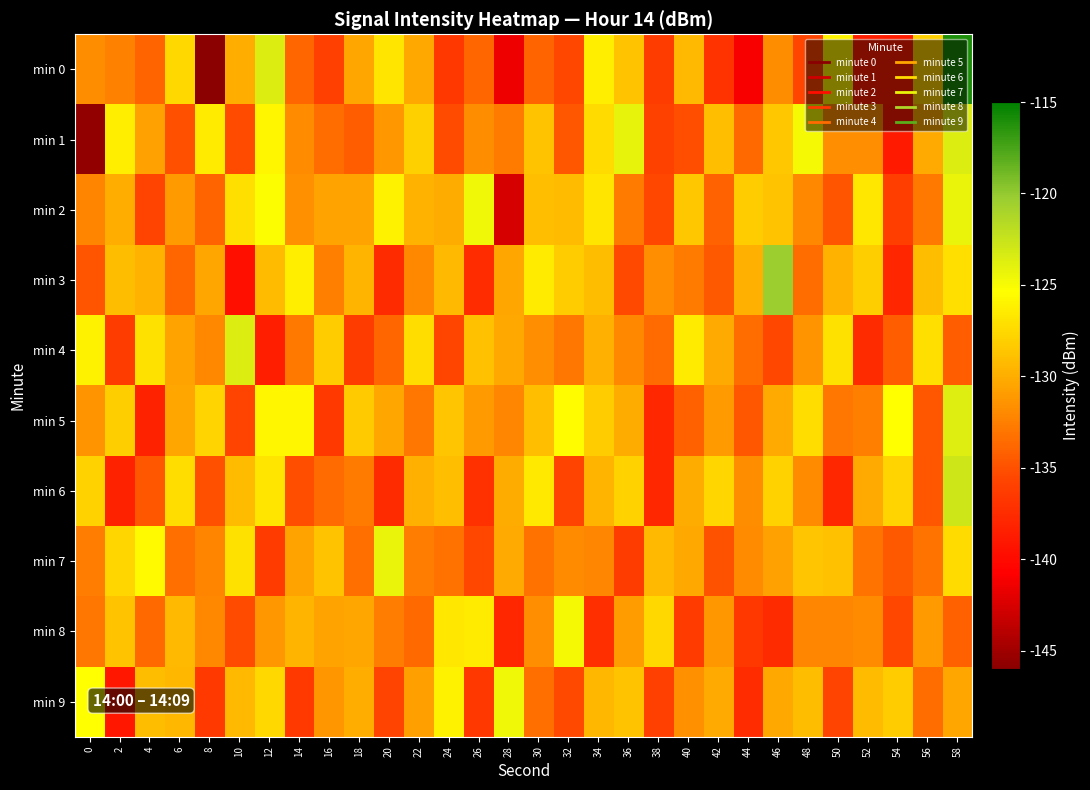

Rank the series by their maximum value, from highest to lowest.

min 0, min 3, min 6, min 4, min 1, min 5, min 7, min 2, min 9, min 8